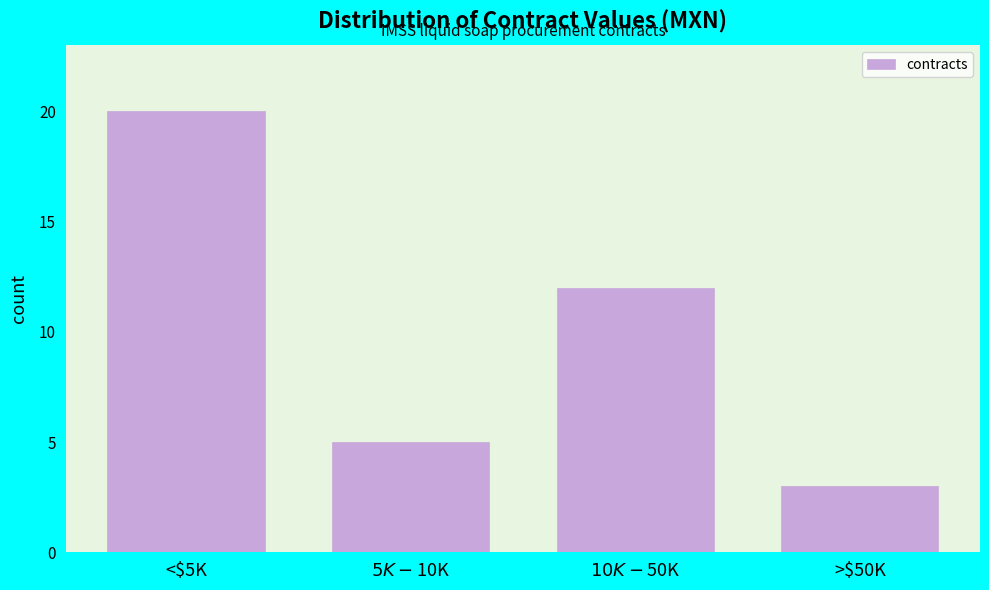

Reading right to left, extract all data points from this chart.

3	12	5	20